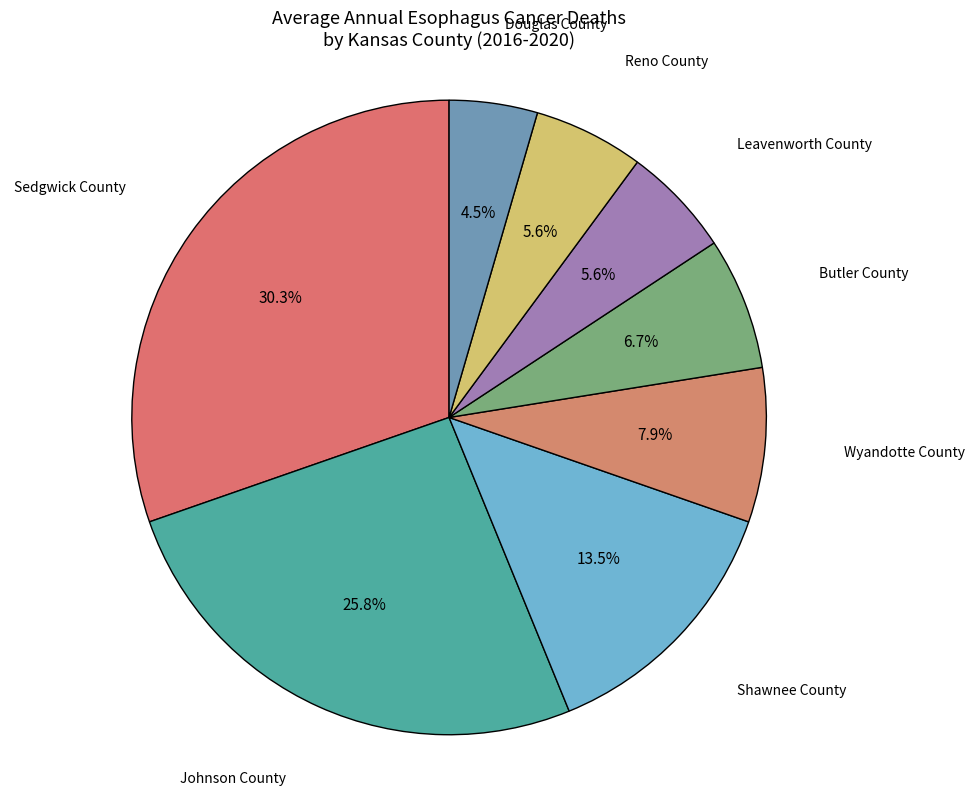

What is the largest slice in the pie chart?

Sedgwick County